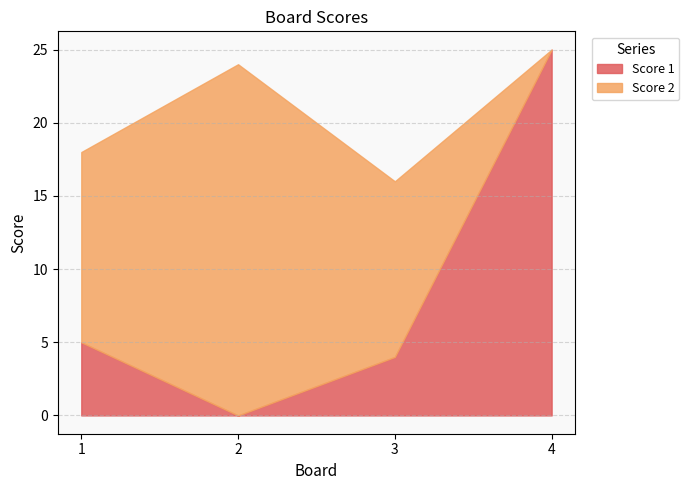

Between 1 and 3, which series saw the biggest shift?

Score 1